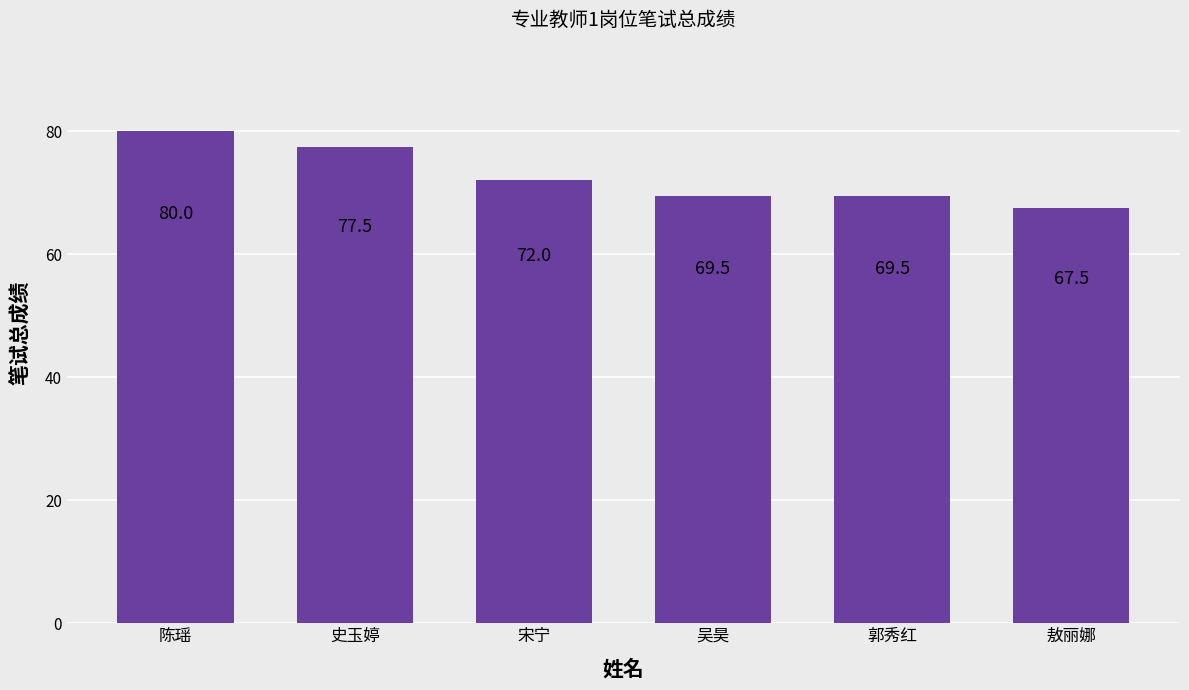

How many series are shown in this chart?

1